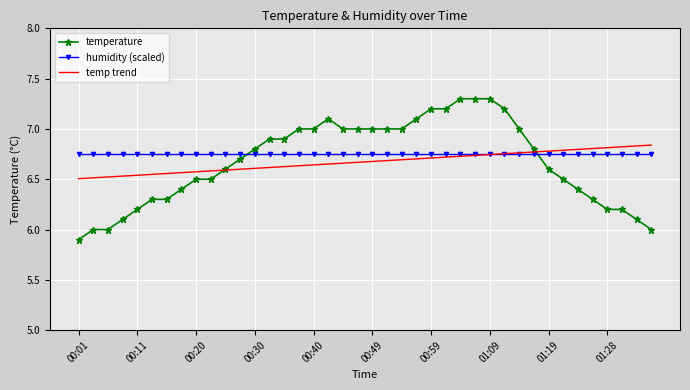

Which series has the largest range (max minus min)?

temperature